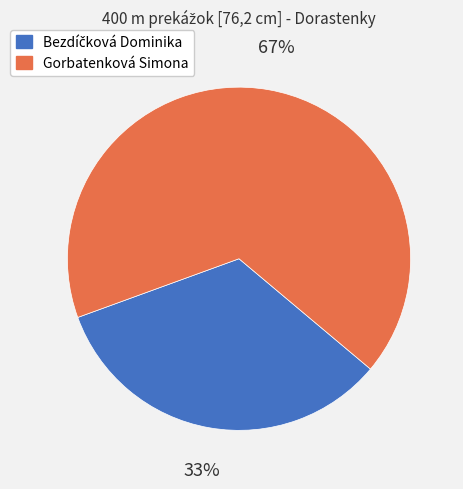

The Gorbatenková Simona slice represents 67% of the pie. True or false?

True